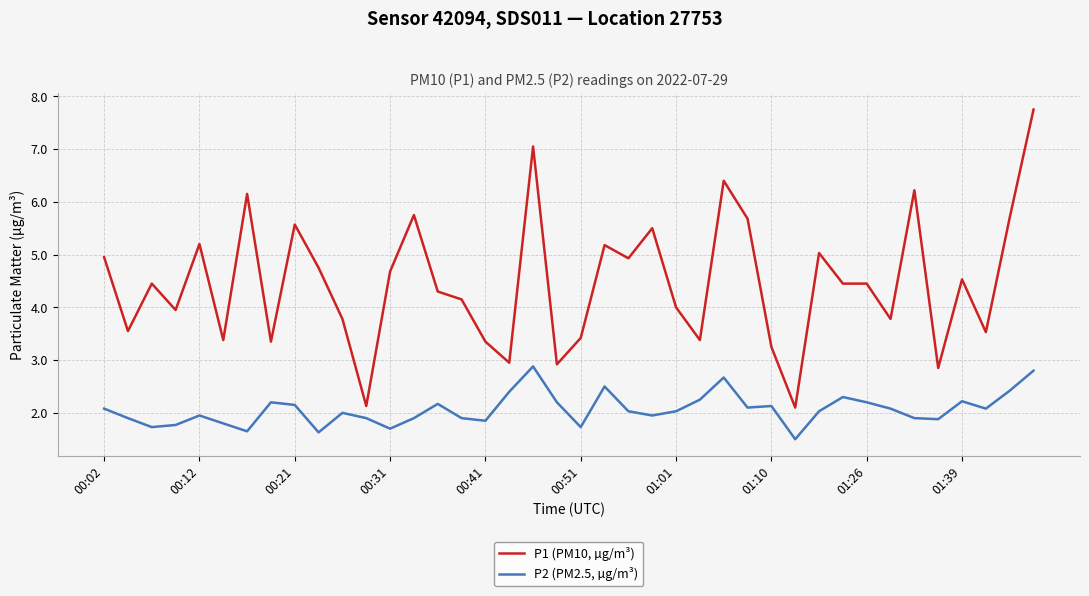

Which series has the largest total across all categories?

P1 (PM10, µg/m³)